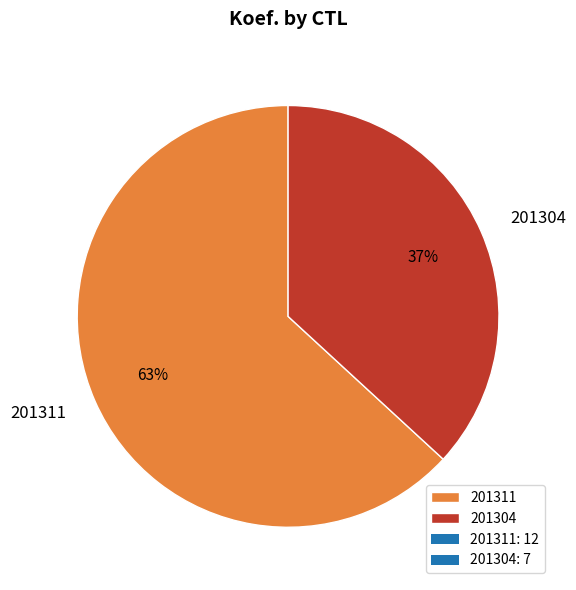

Rank the categories by value from highest to lowest.

201311, 201304